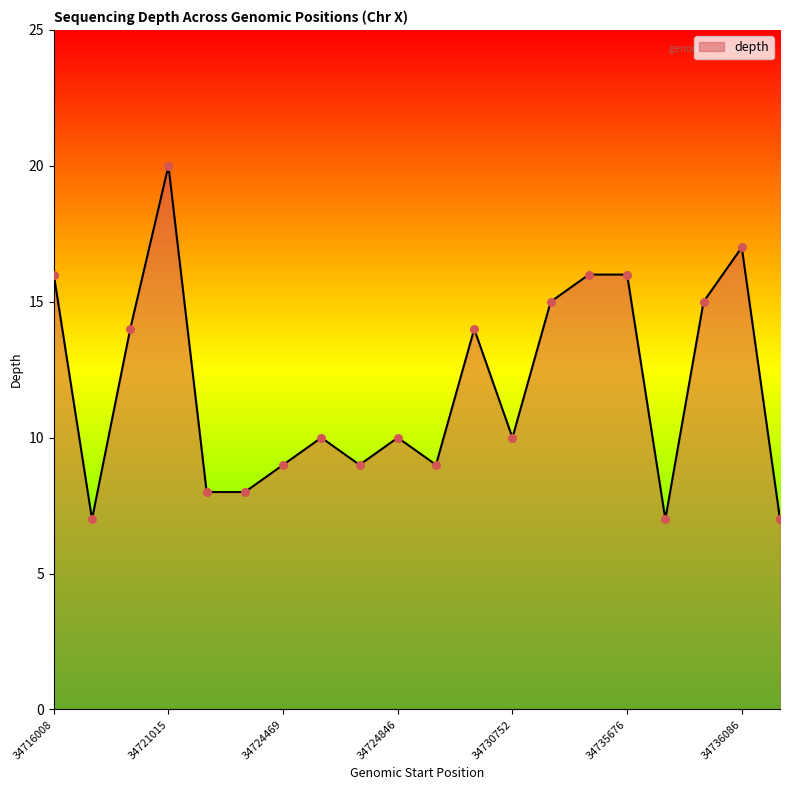

What is the maximum value shown in the chart?

20